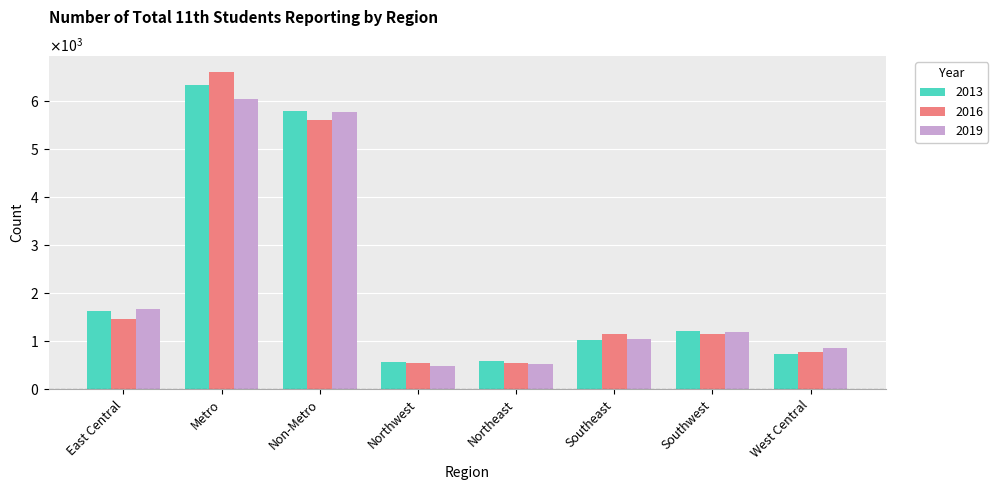

Which category has the highest value across all series?

Metro